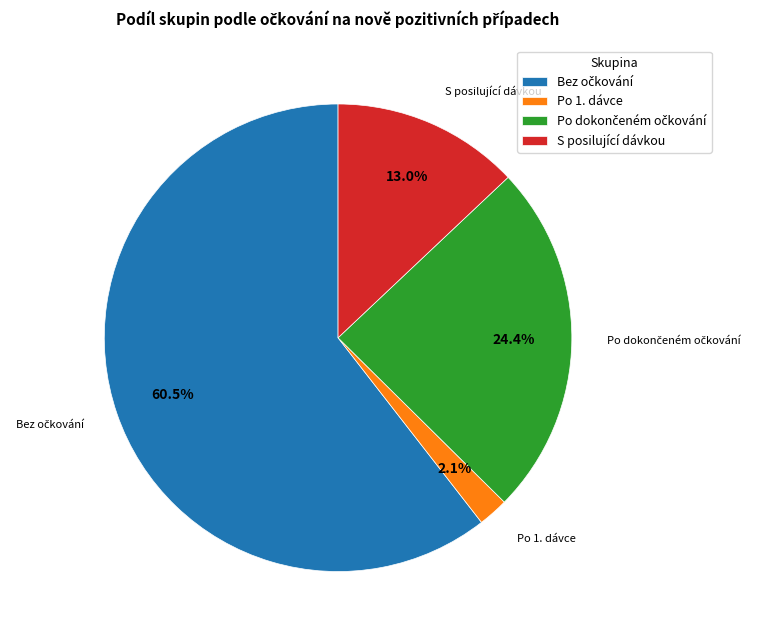

To the nearest percent, what is the difference between the largest and smallest slice percentages?

58%